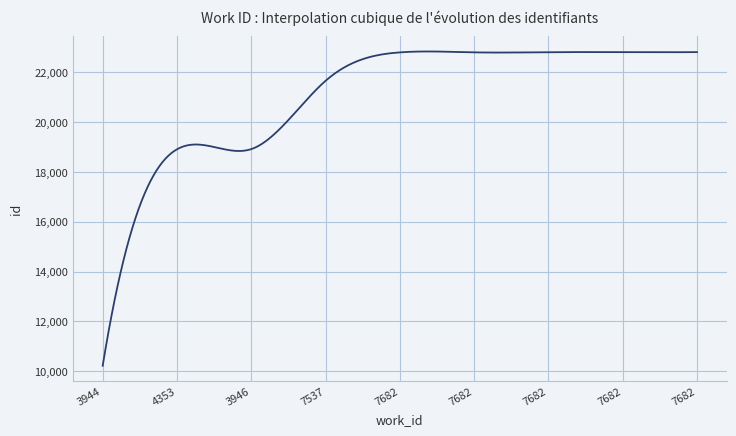

What is the sum of all values?

8430150.0